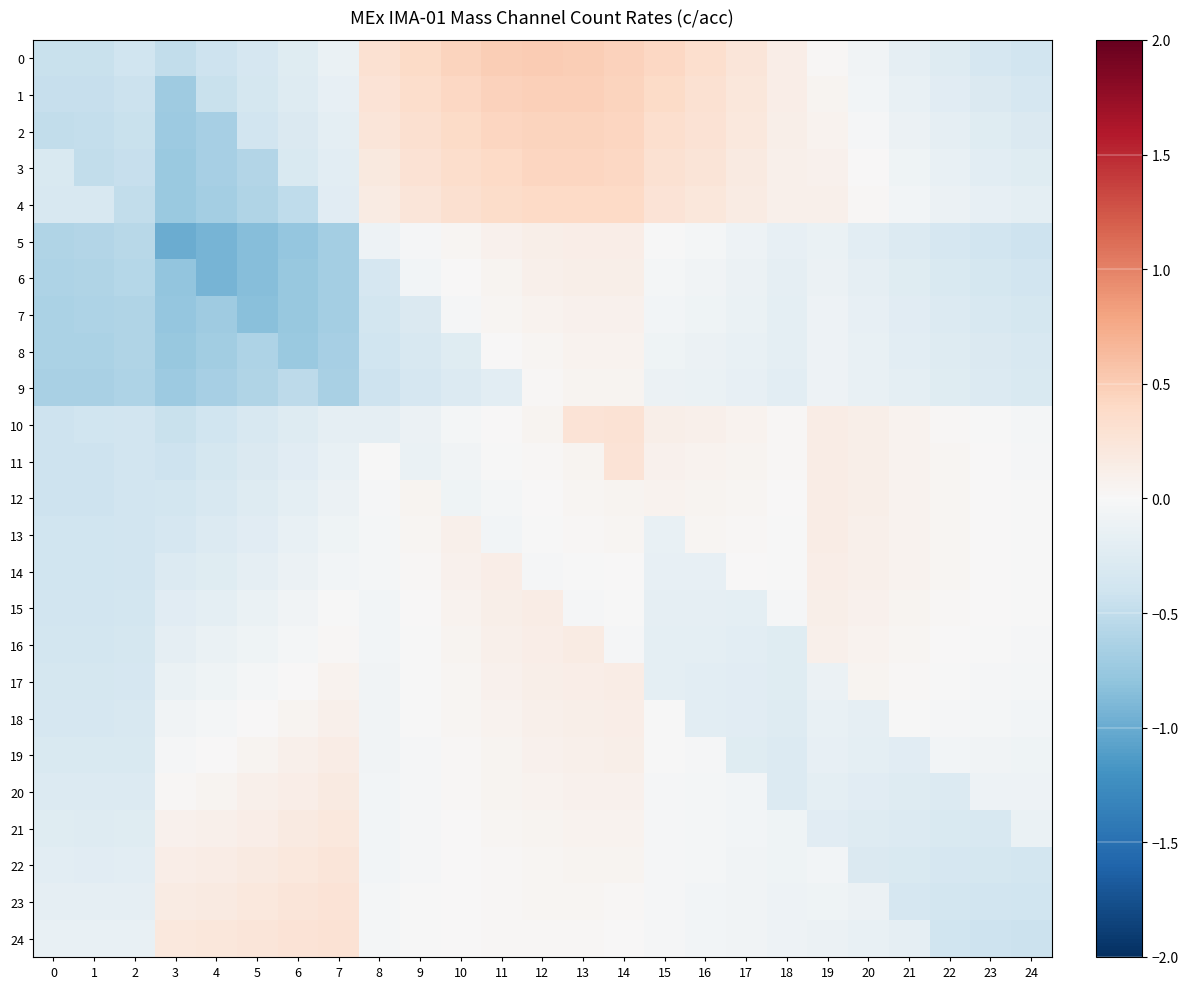

At which category is the sum across all series the highest?

14